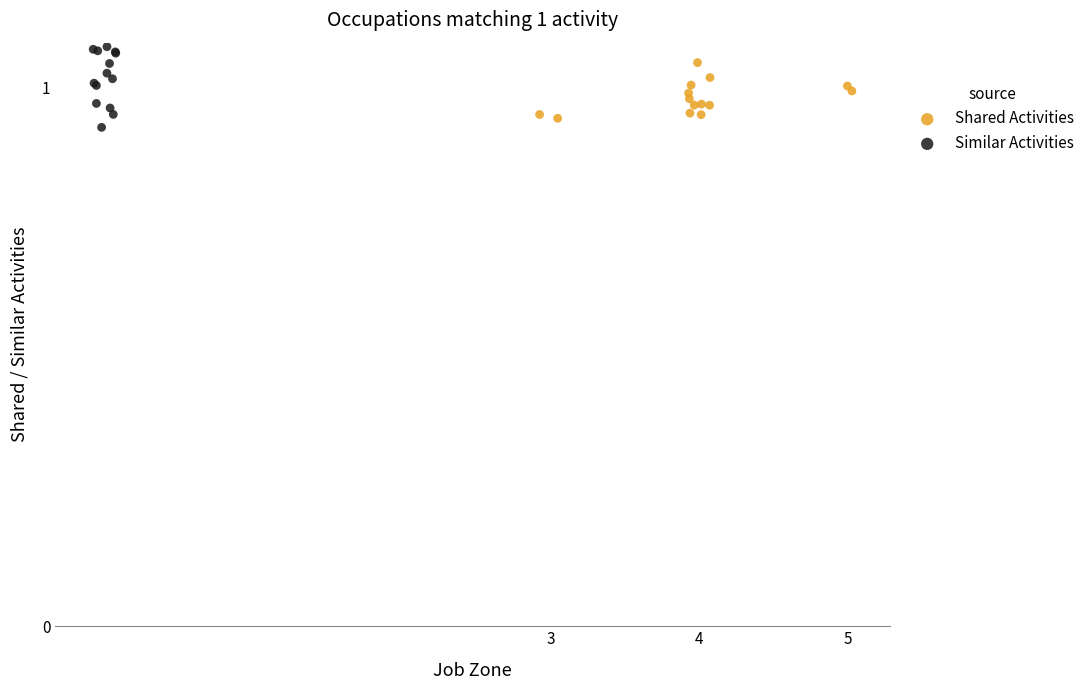

Which series has the largest Y range (max minus min)?

Similar Activities